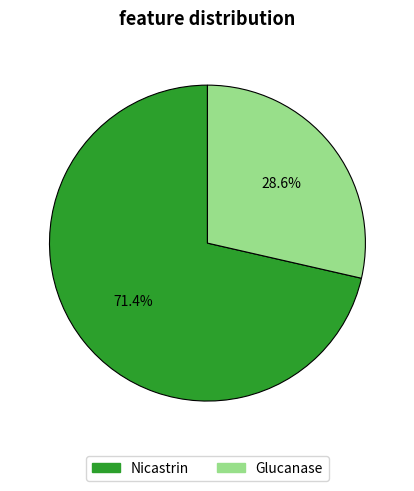

Rank the categories by value from highest to lowest.

Nicastrin, Glucanase